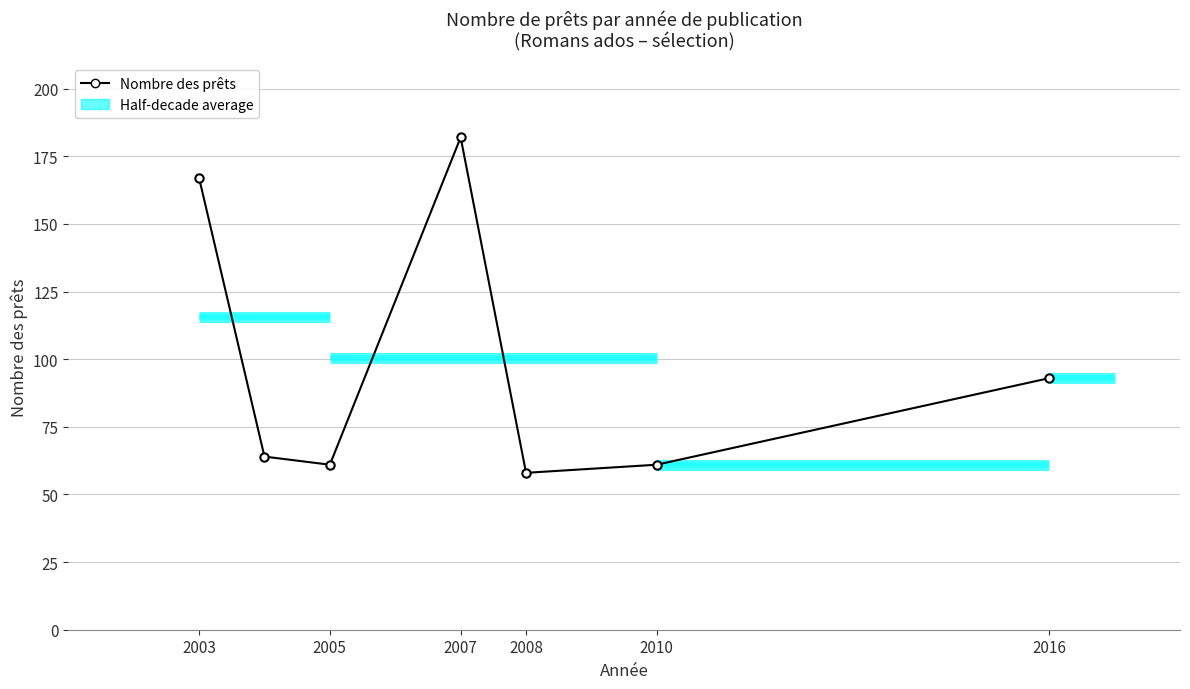

How many lines are shown in the chart?

1